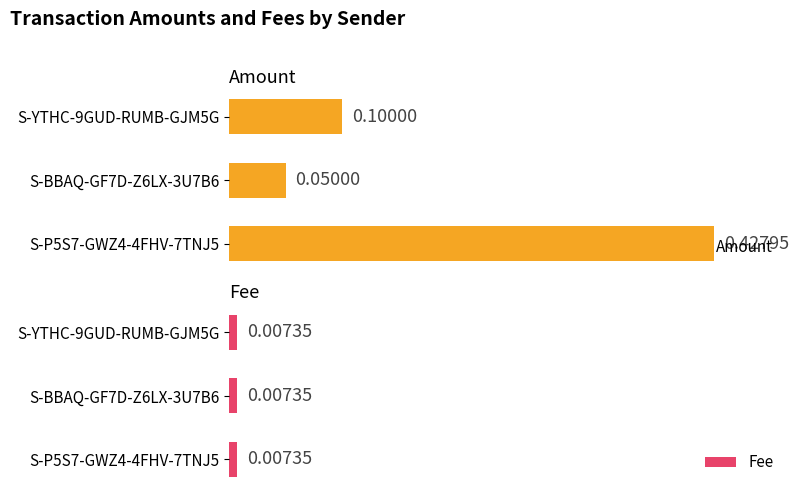

Which series has the largest total across all categories?

Fee